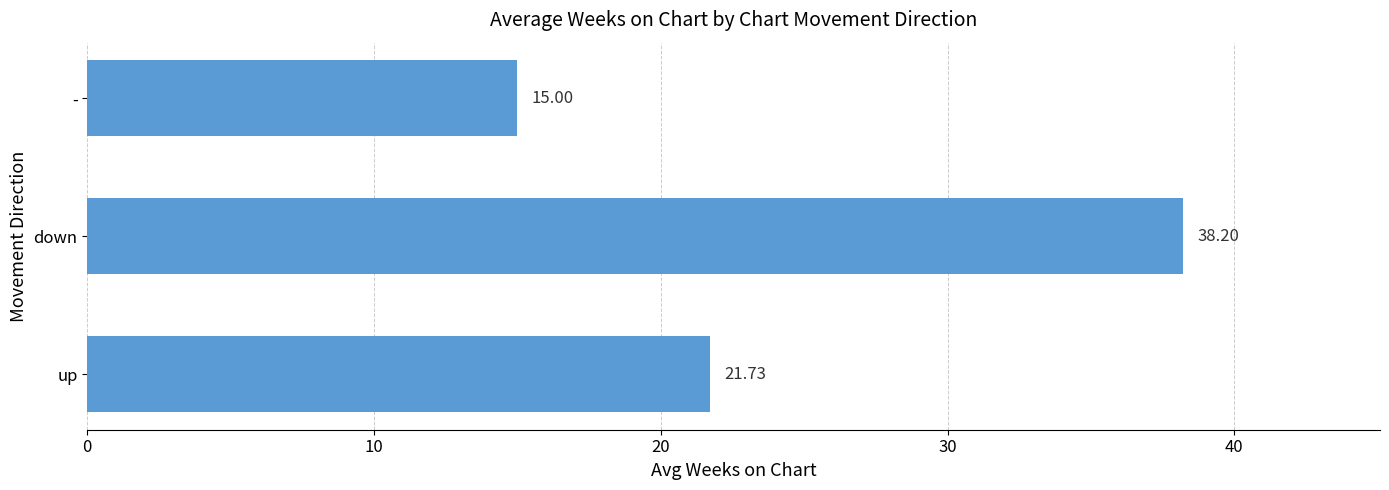

What is the difference between the maximum and second lowest values?

16.5